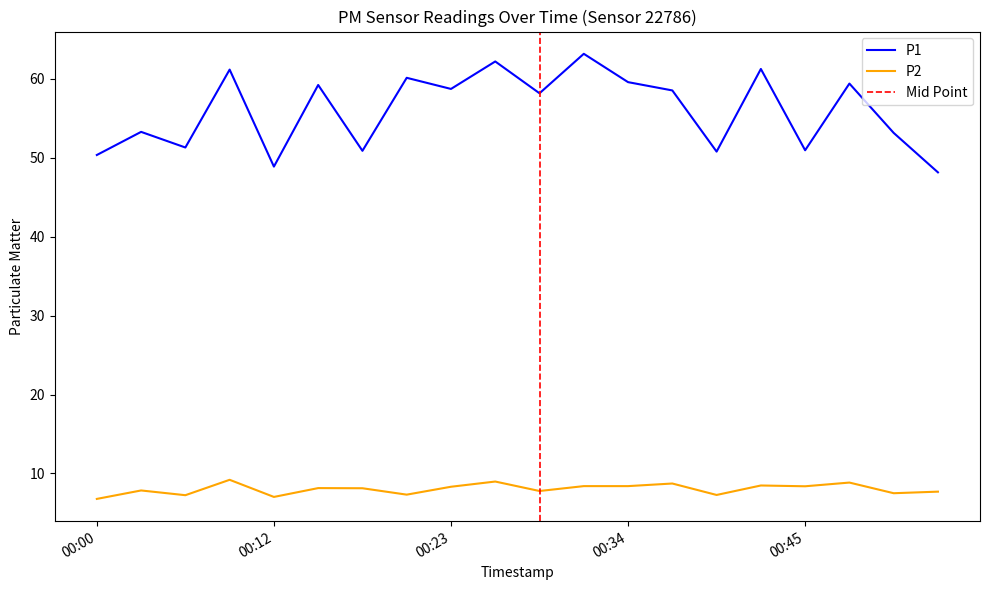

Which category has the highest value across all series?

2023-02-04T00:31:22